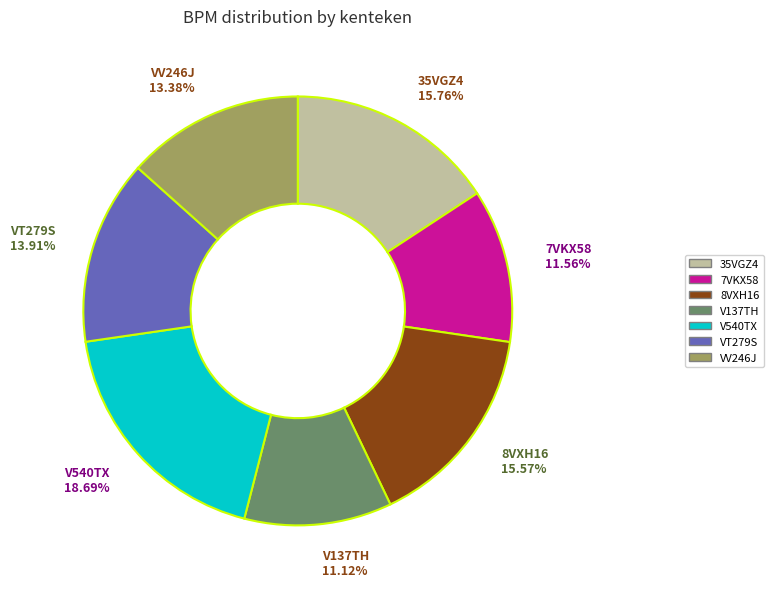

What is the ratio of the value at 7VKX58 to the value at V540TX?

0.6